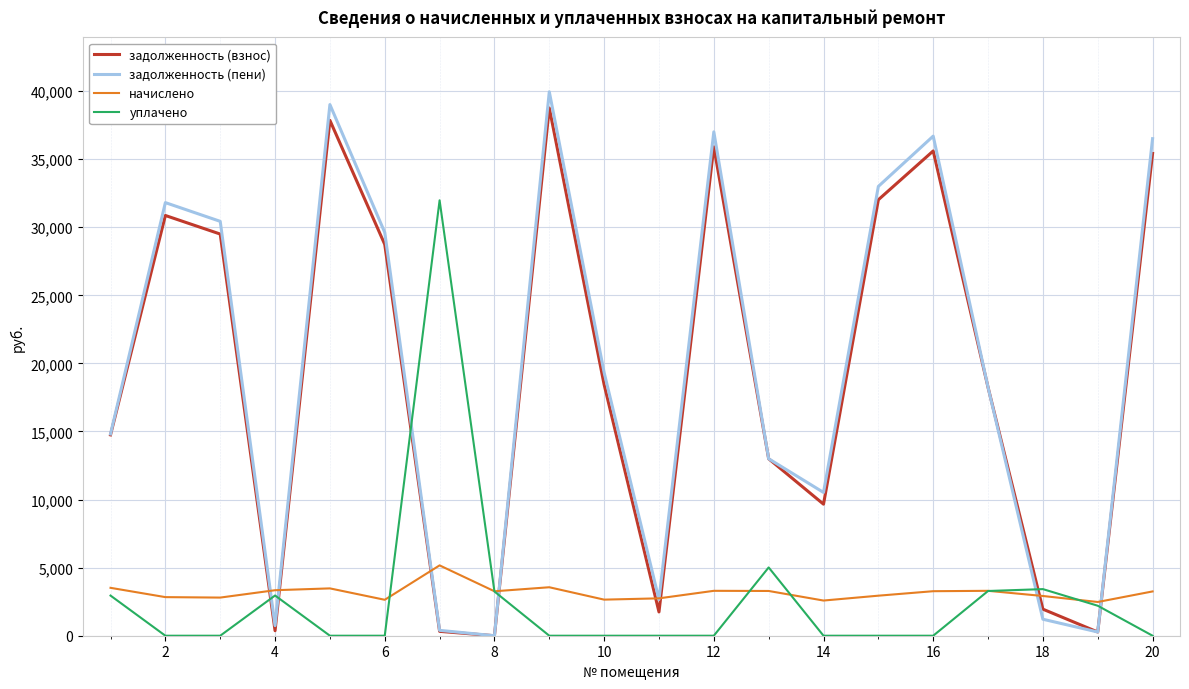

Does the chart display data point markers on the line(s)?

No